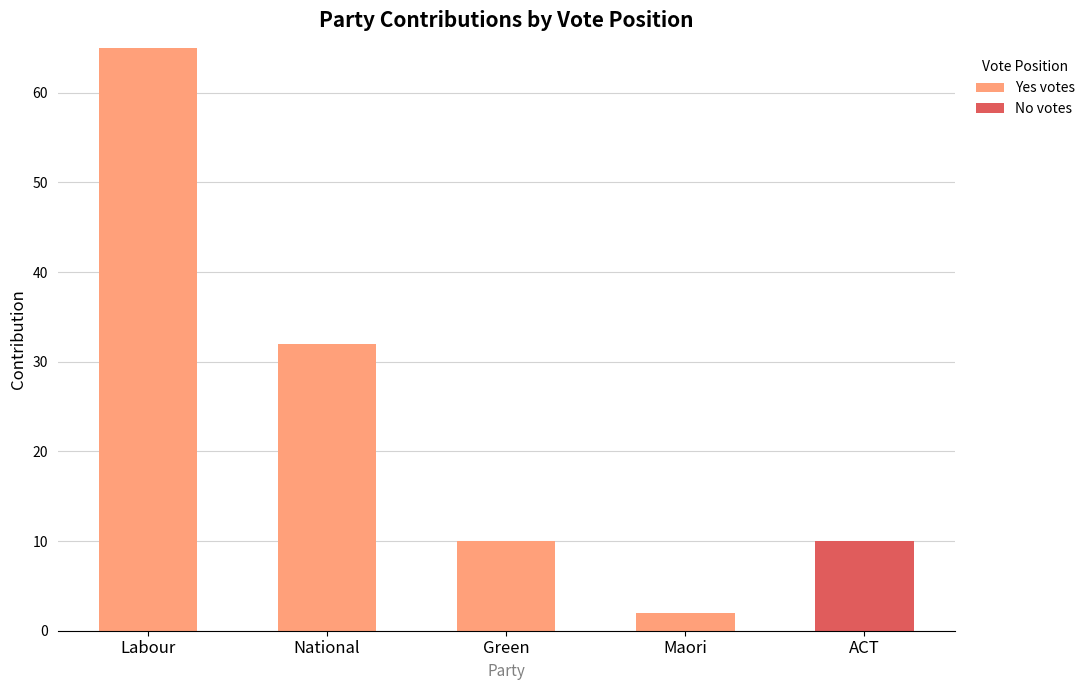

Is it true that Yes votes equals -40 at ACT?

False